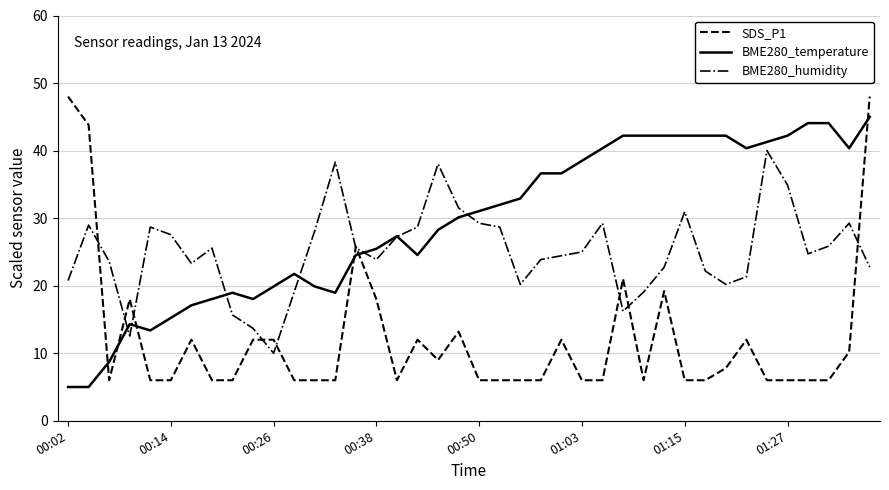

How many lines are shown in the chart?

3